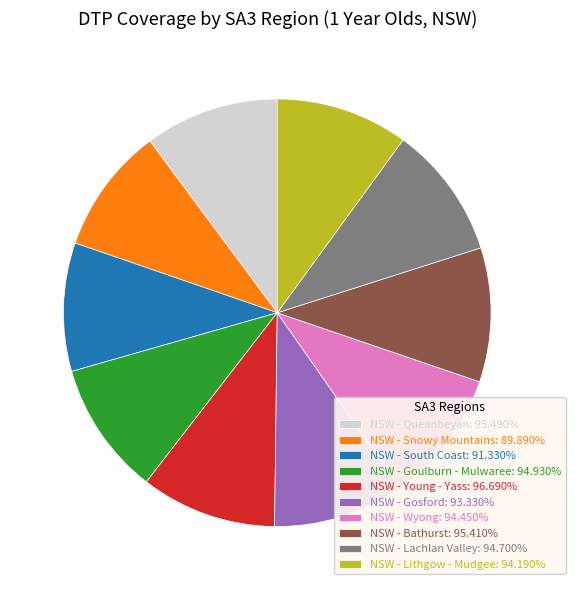

Does any single category account for the majority?

No